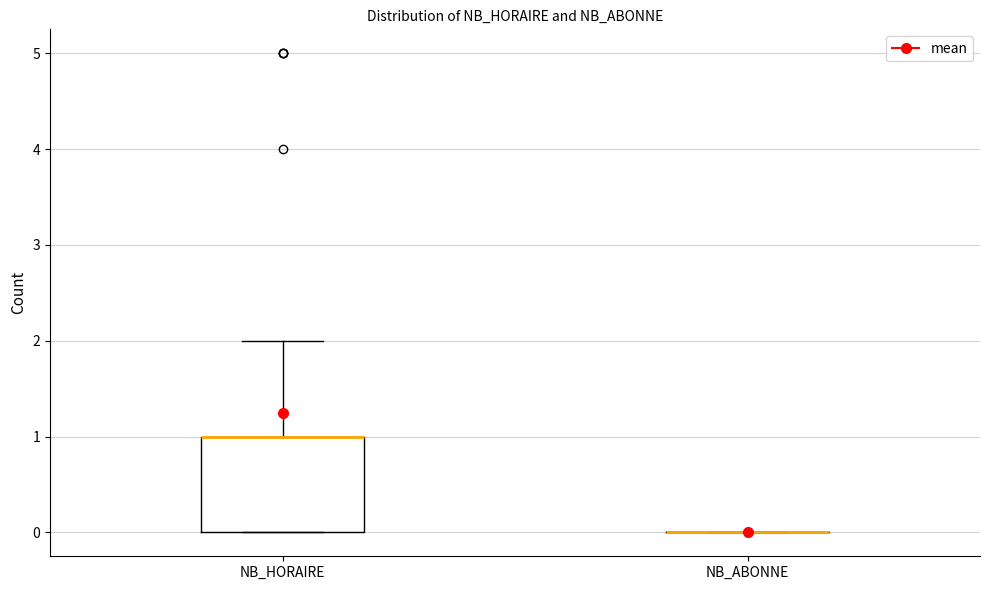

Reading left to right, transcribe this box plot: for each box, give where its median line is, the range the box spans, and where its two whiskers end, as read against the y-axis. The values are not printed on the chart, so give them approximately, as read against the axis.

NB_HORAIRE: median 1 (drawn on the box's upper edge), box 0 to 1, whiskers 0 to 2
NB_ABONNE: box collapsed to a line at 0, whiskers 0 to 0